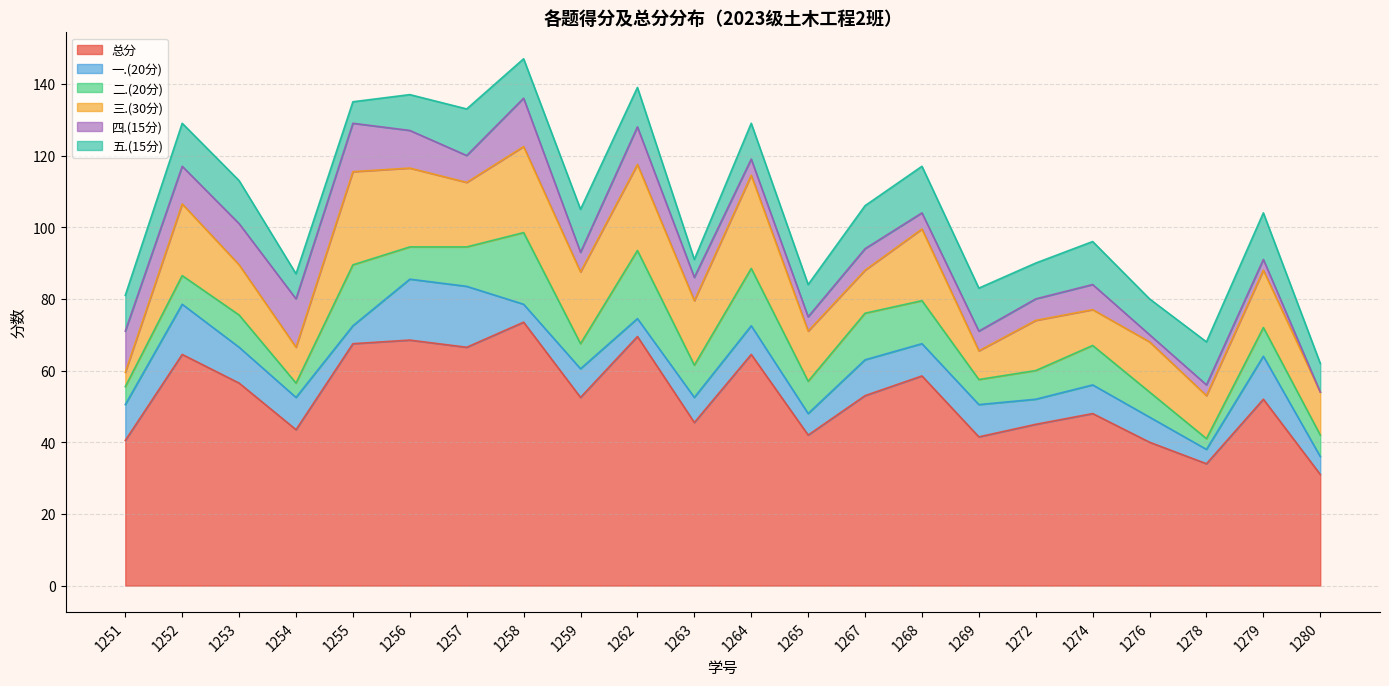

At which label does 总分 first exceed 52?

1252